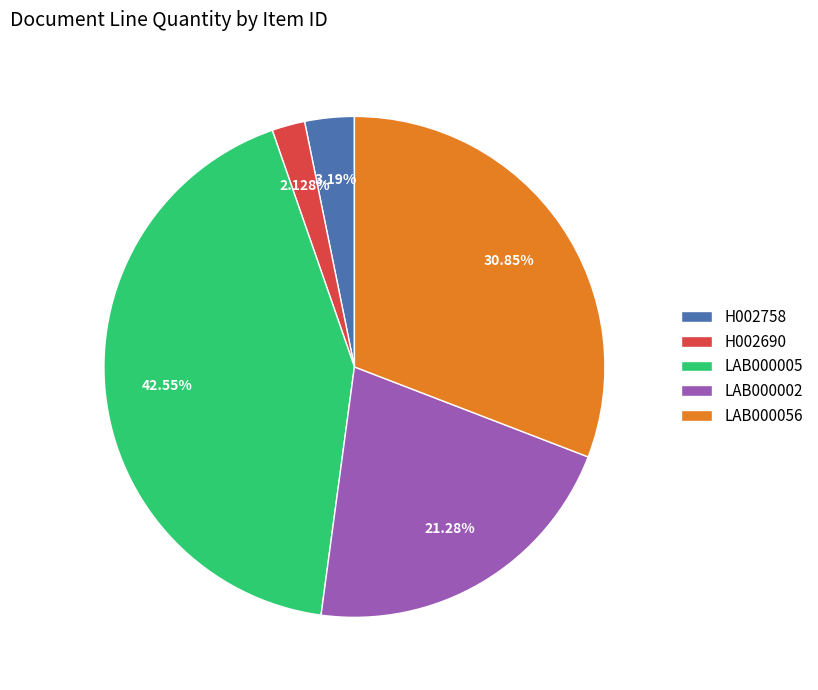

Does any single category account for the majority?

No